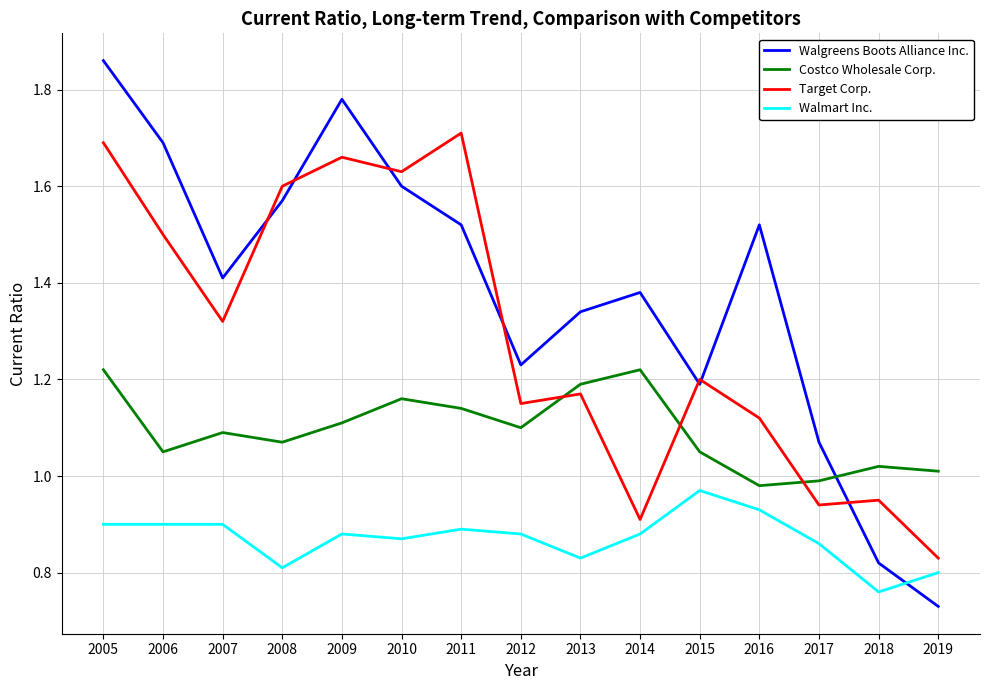

Which label corresponds to the largest value in the chart?

2005